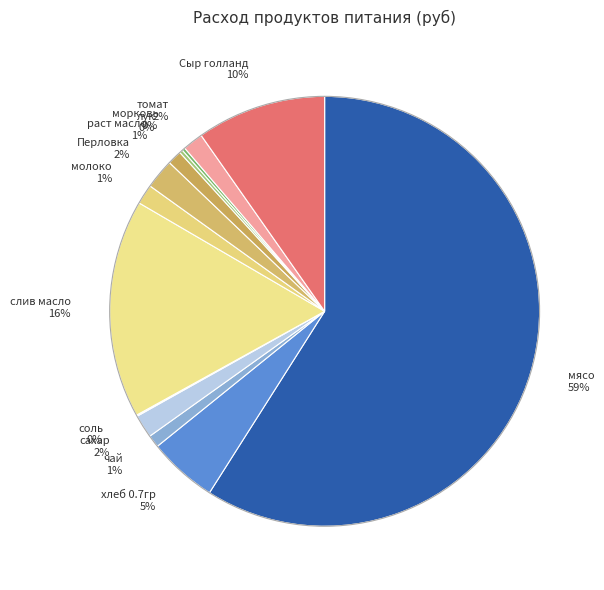

The раст масло 1% slice represents 15% of the pie. True or false?

False